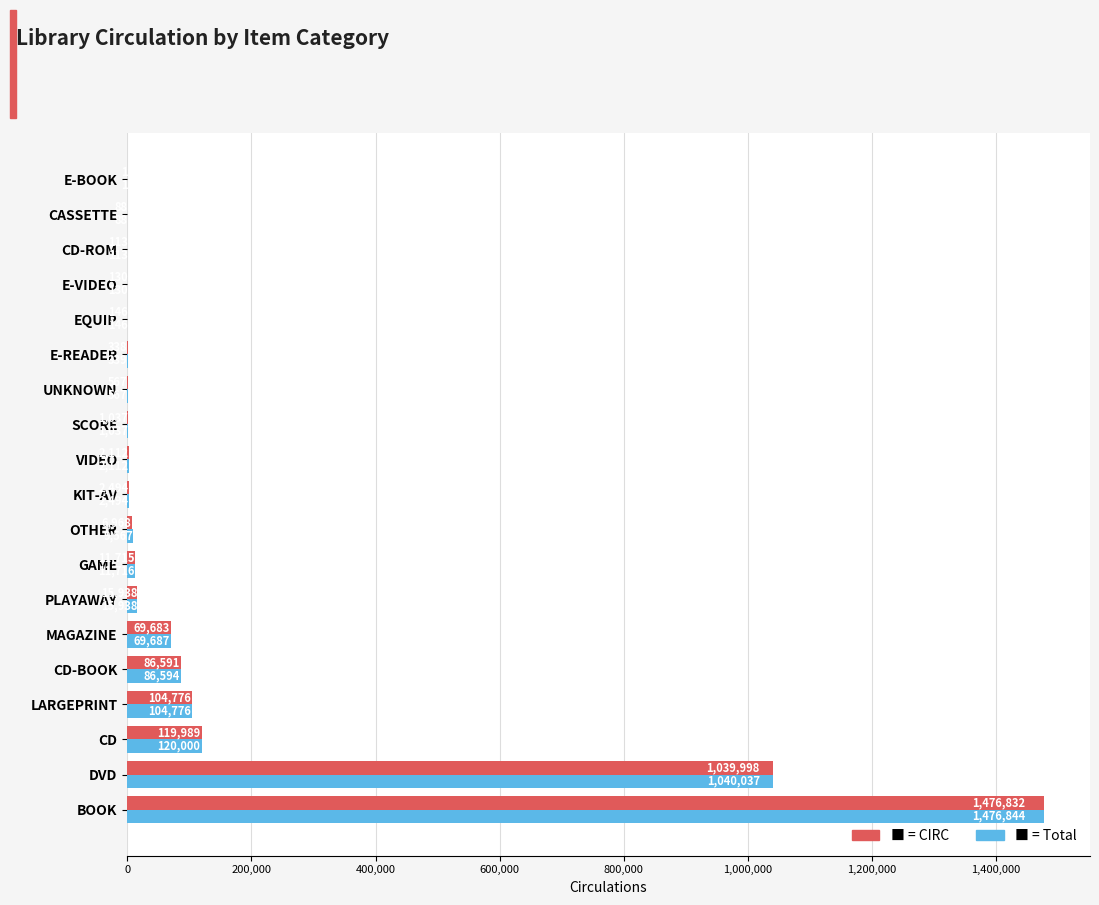

How many series are shown in this chart?

2